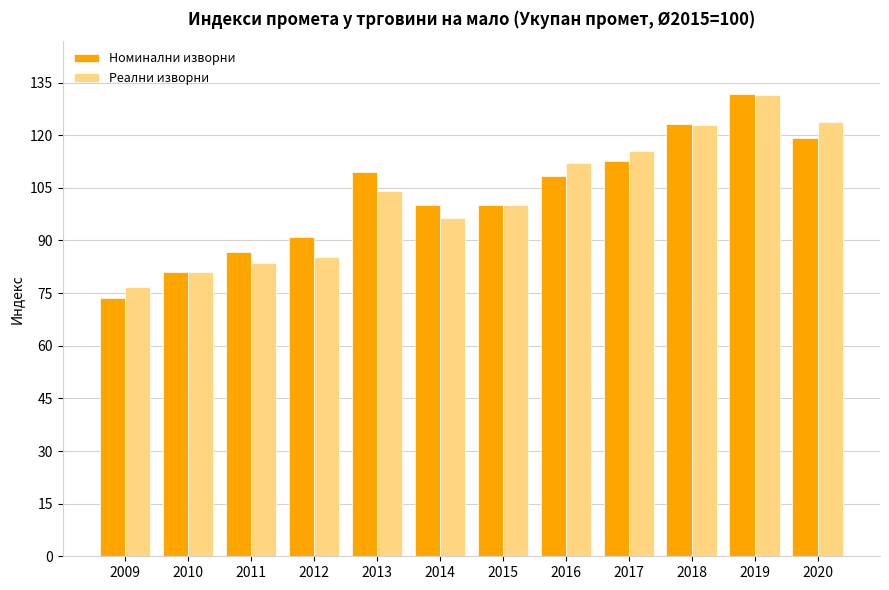

Is it true that Реални изворни equals 162.5 at 2013?

False